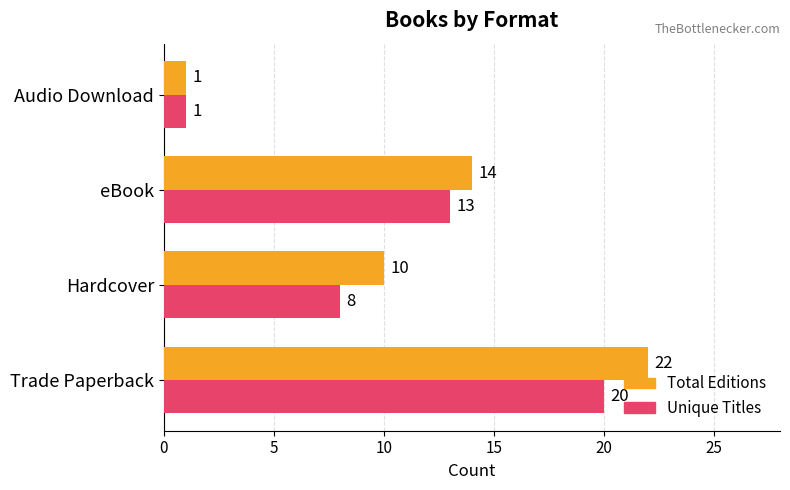

List the labels in order of Unique Titles value, largest first.

Trade Paperback, eBook, Hardcover, Audio Download